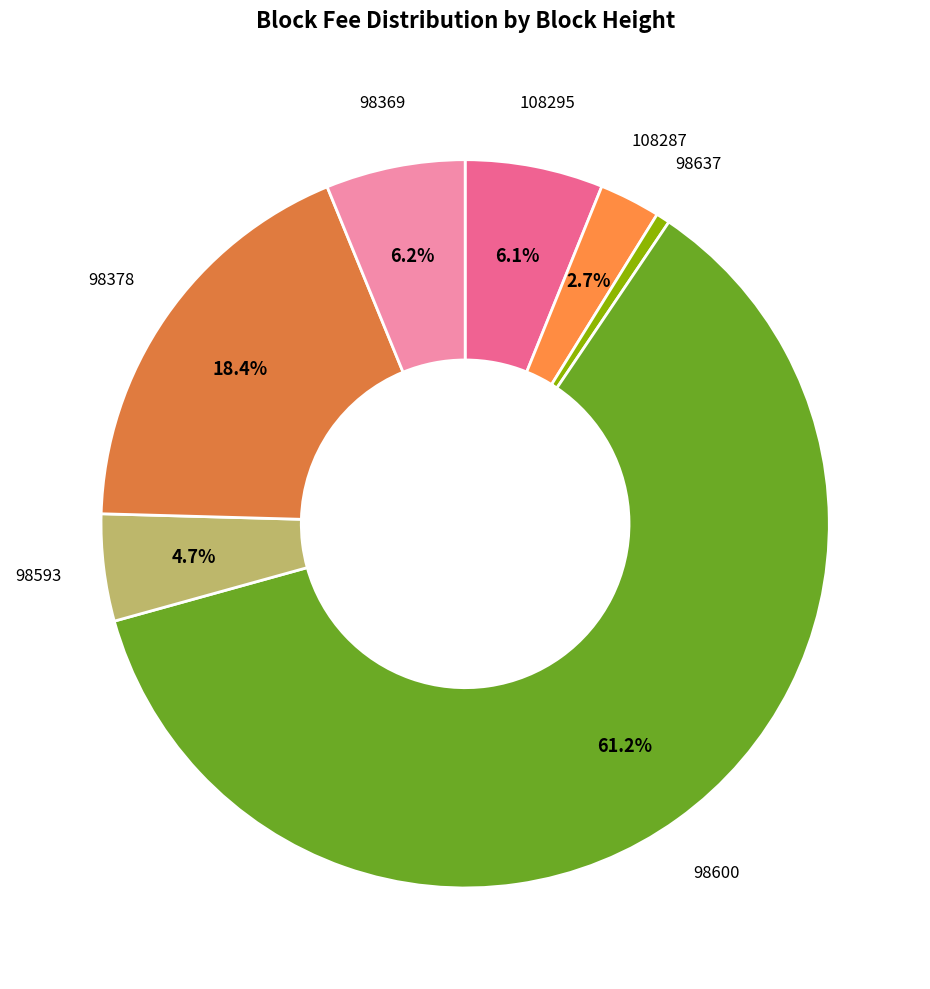

To the nearest percent, what percentage of the pie is 98593?

5%